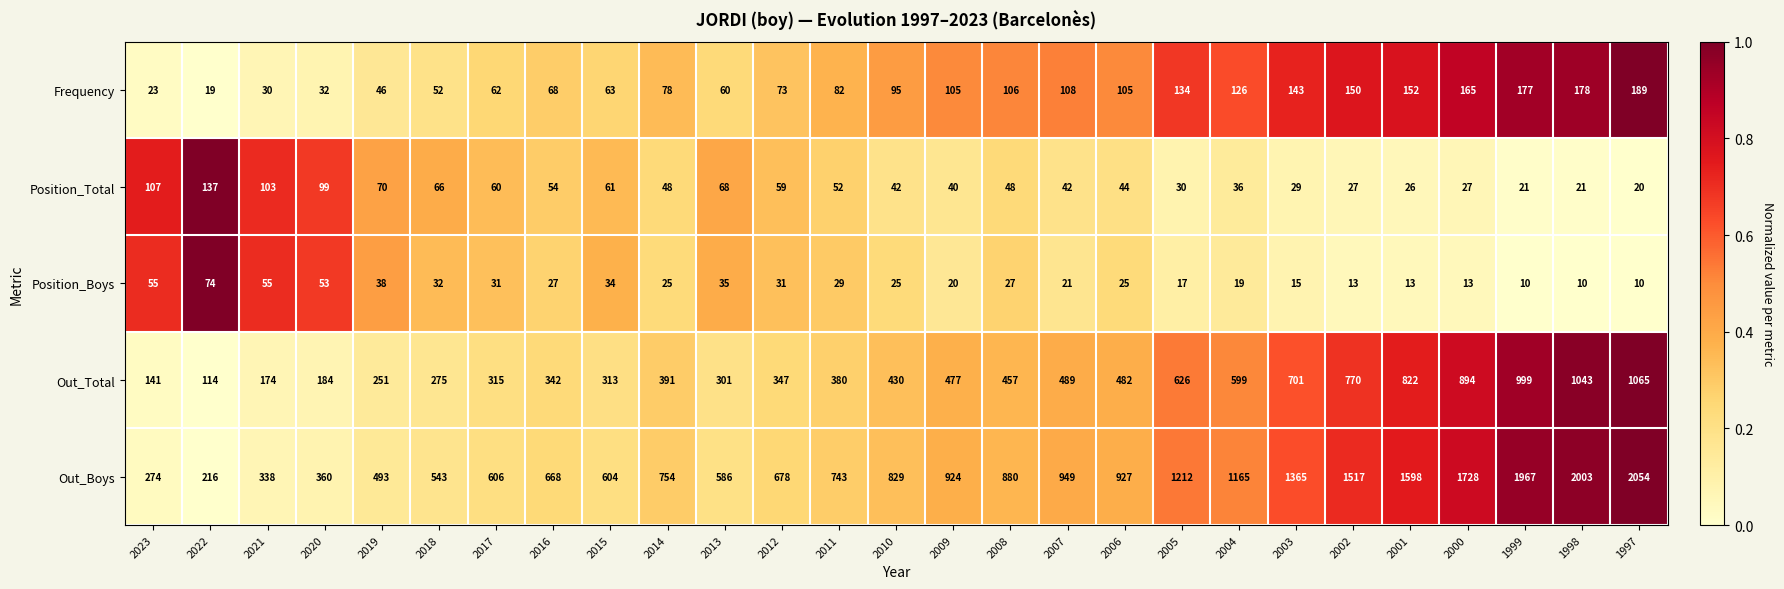

What is the total value across all series at 2007?

1609